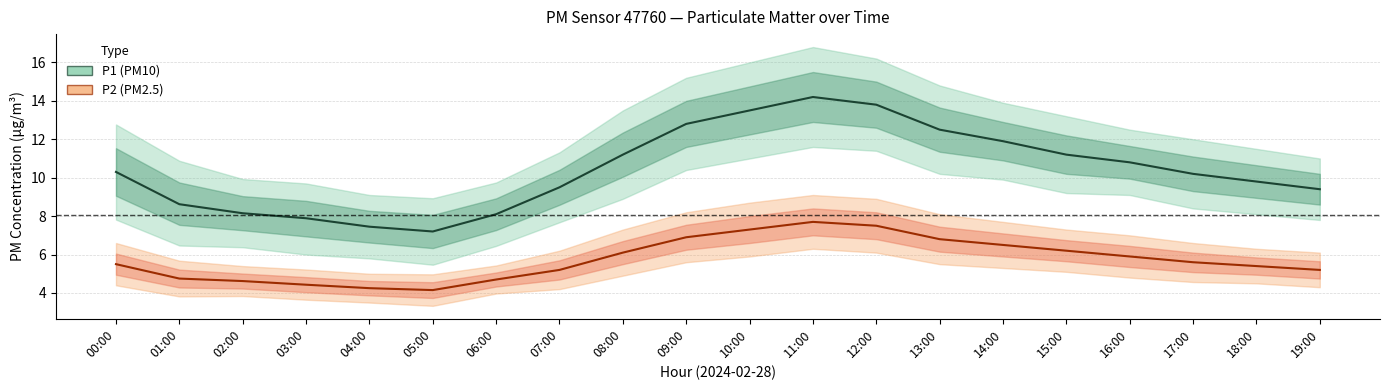

How many interior local peaks does the P2 (PM2.5) series have?

1